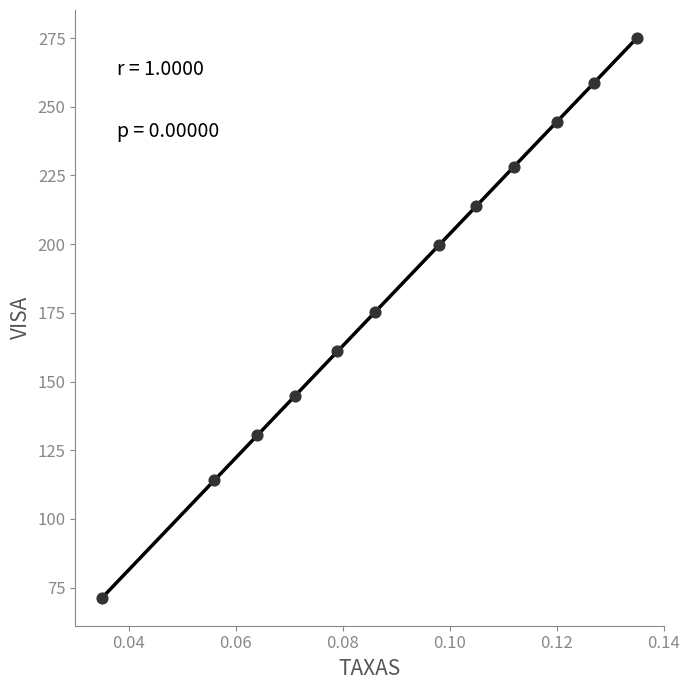

What is the average Y value?

184.7